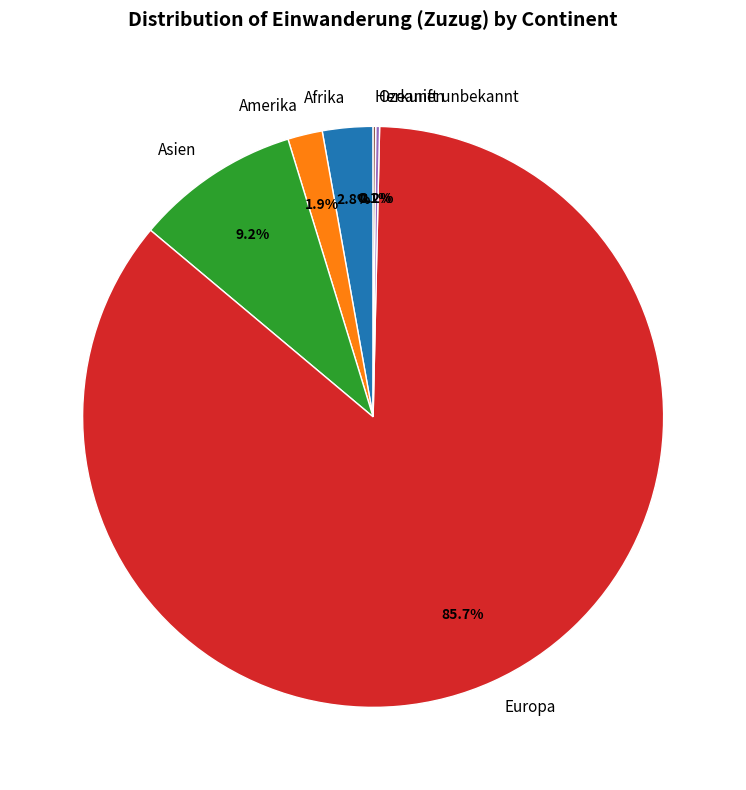

Does Europa account for over 50% of the chart?

Yes